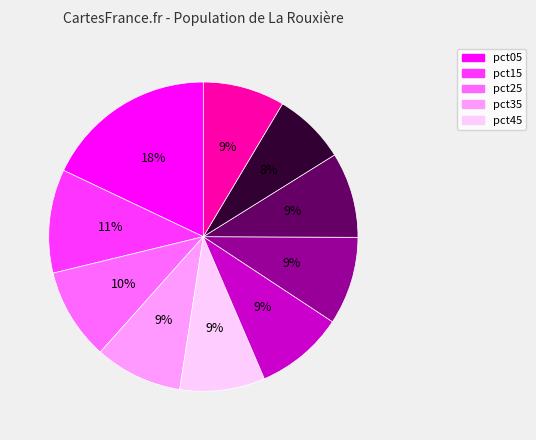

Is there any slice that represents more than half of the pie?

No